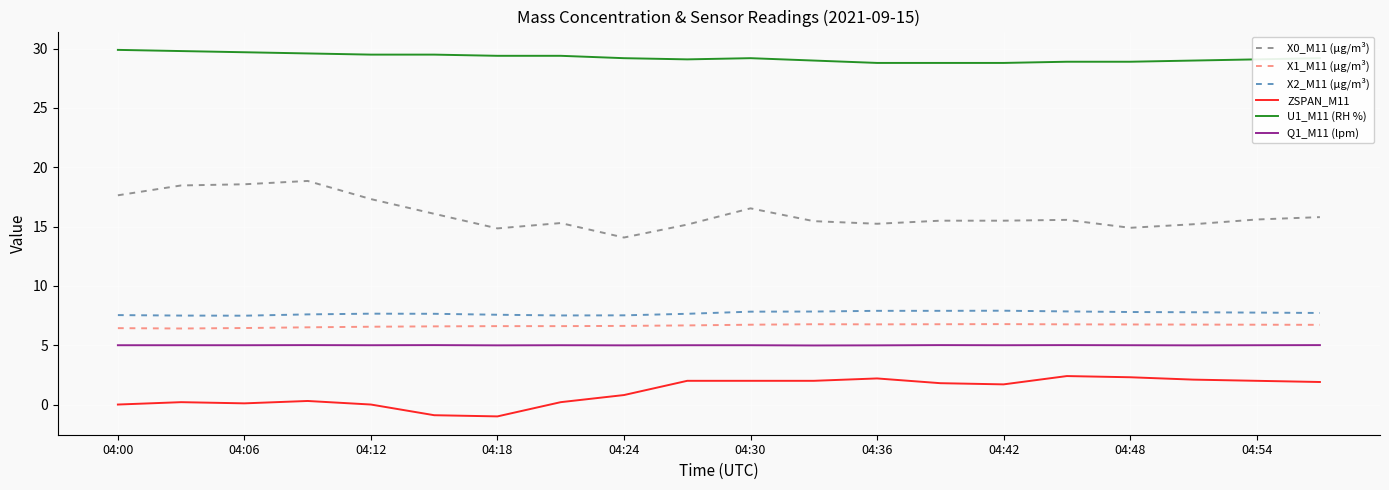

Rank the series by their maximum value, from highest to lowest.

U1_M11 (RH %), X0_M11 (μg/m³), X2_M11 (μg/m³), X1_M11 (μg/m³), Q1_M11 (lpm), ZSPAN_M11